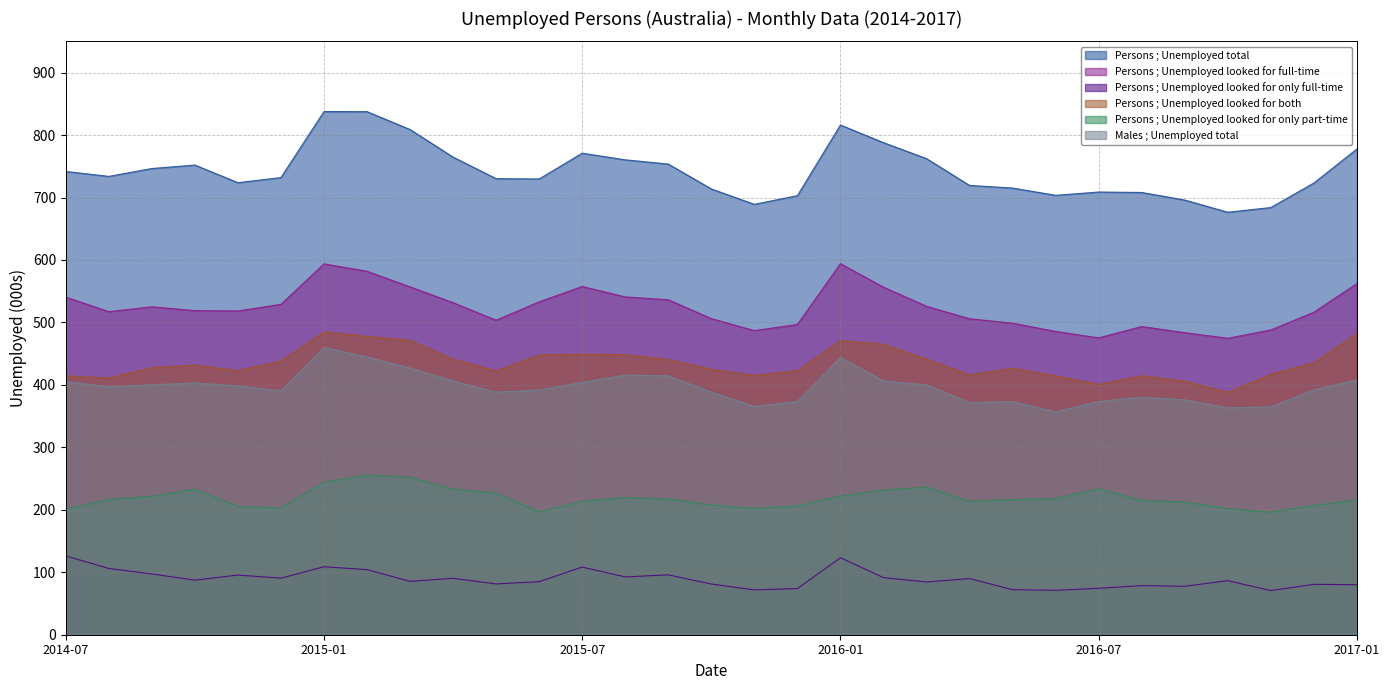

Which series changed the most between 2015-03 and 2016-11?

Persons ; Unemployed total